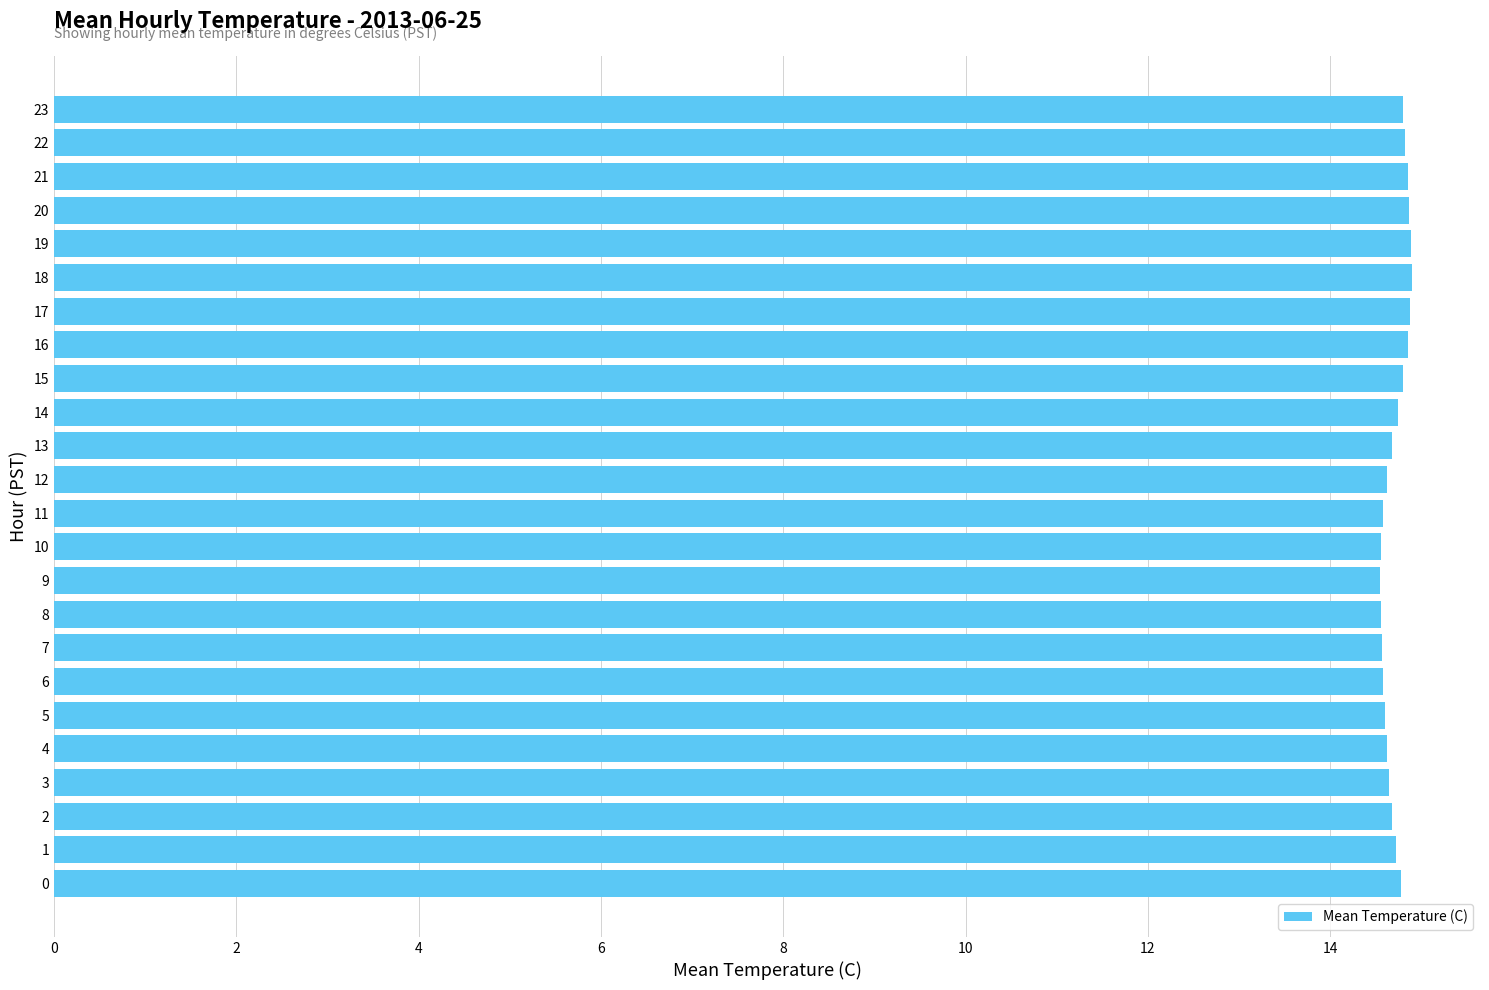

What is the change in value from 14 to 21?

+0.1